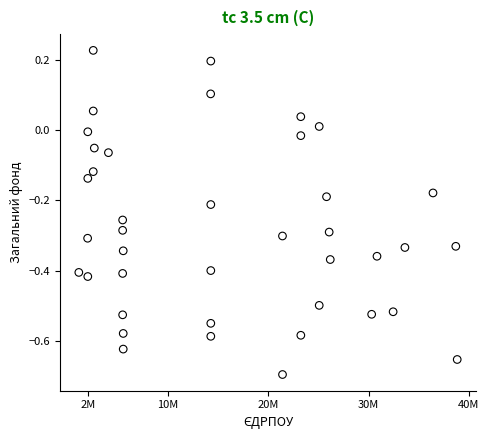

What is the range of X values (max minus min)?

37732738.0